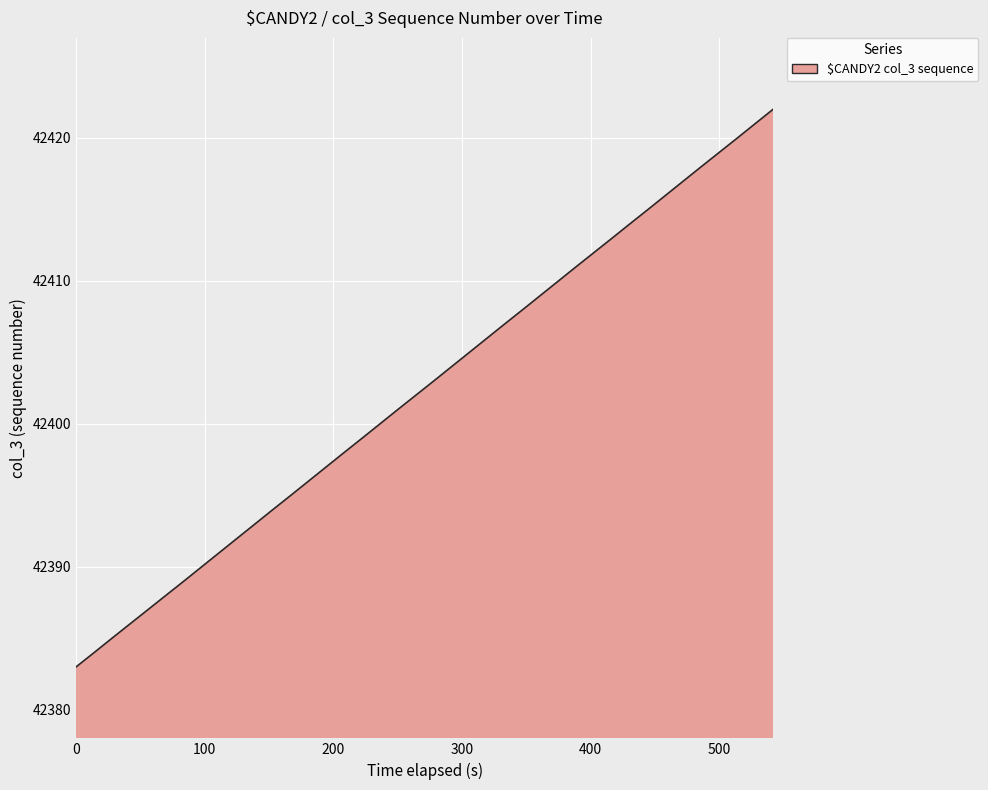

What is the smallest value displayed?

42383